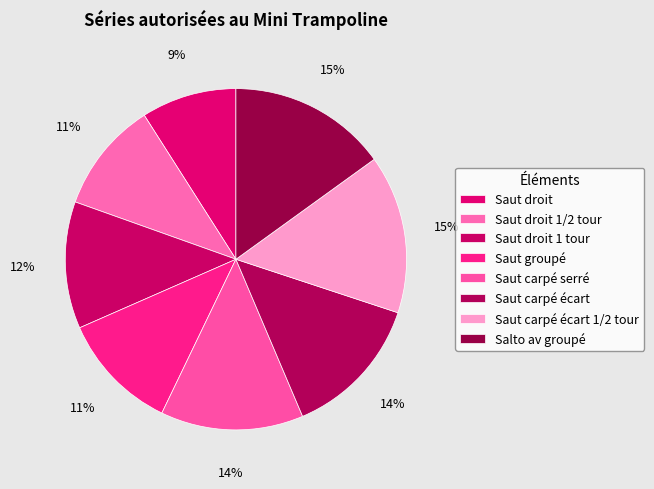

What percentage is the Saut carpé écart 1/2 tour slice, to the nearest percent?

15%